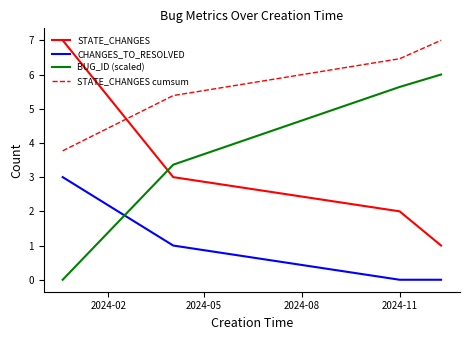

Which series has the largest total across all categories?

STATE_CHANGES cumsum